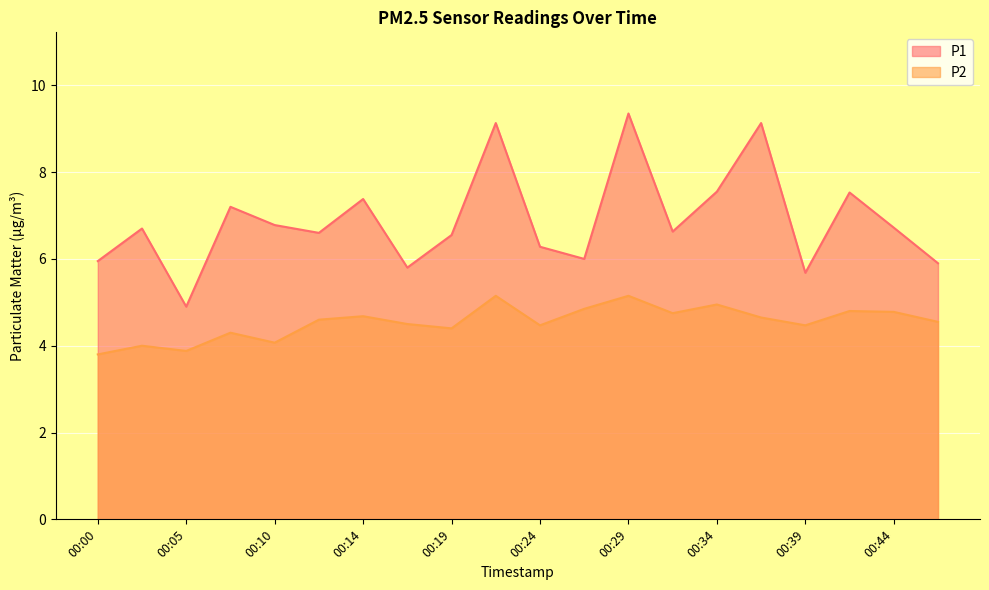

What is the value of the P2 point at the 11th from the left?

4.5